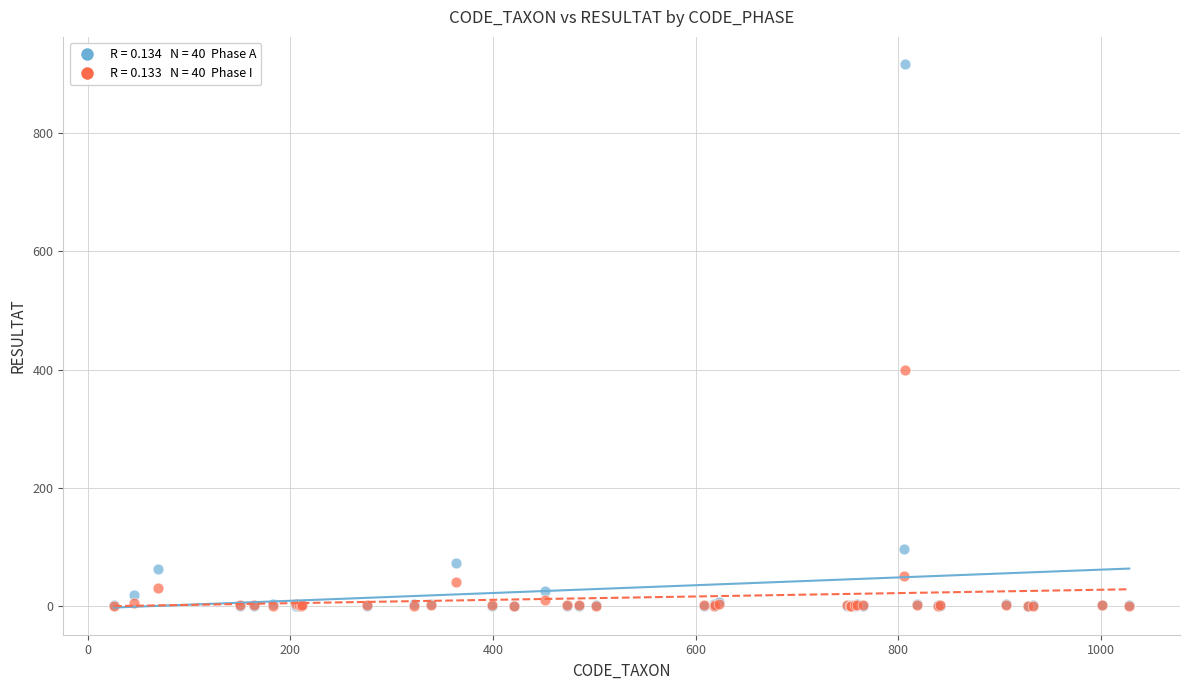

Across all series, what Y value is closest to 458?

400